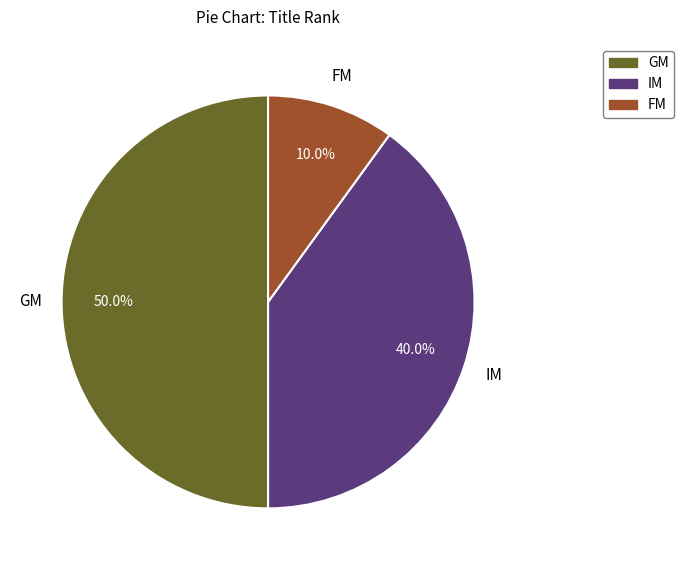

Which category has the biggest portion of the pie?

GM